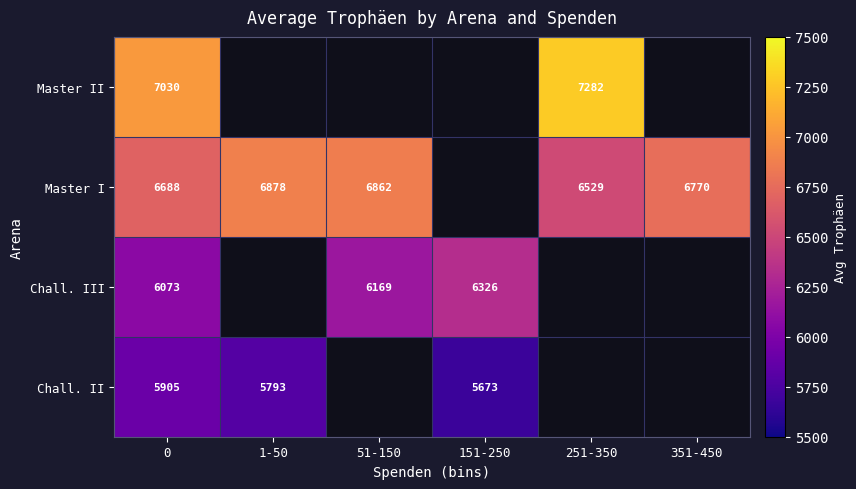

At 0, list the series in order from smallest to largest.

Chall. II, Chall. III, Master I, Master II